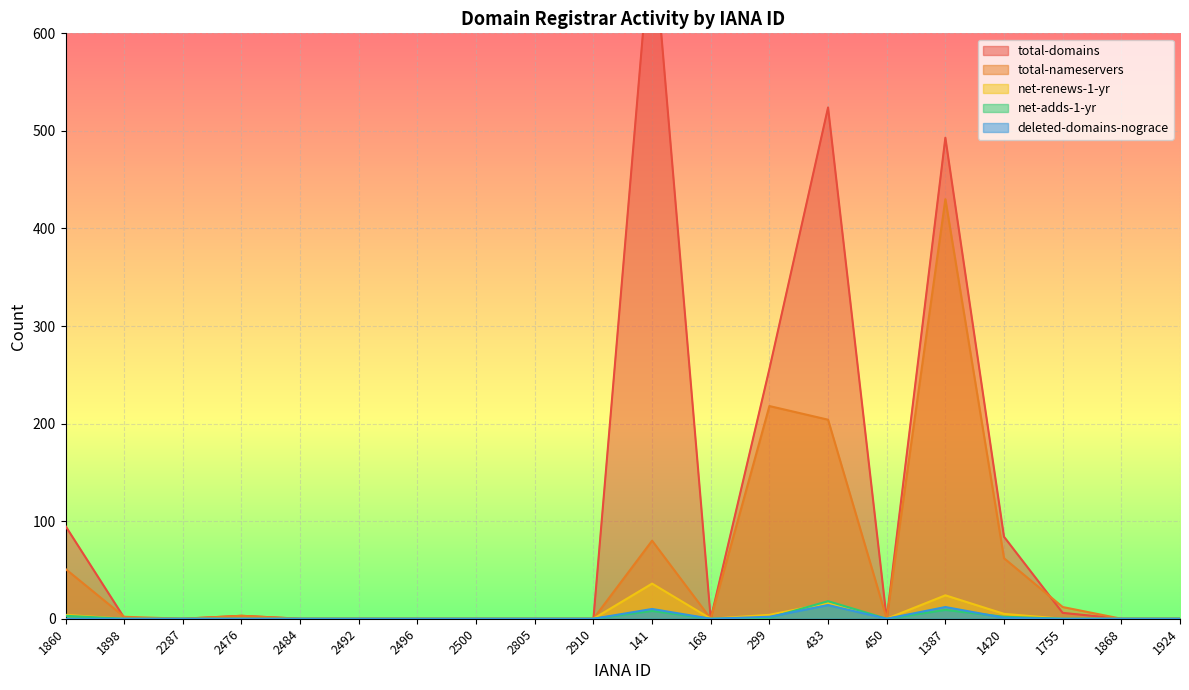

How many data points in net-adds-1-yr are above 0?

6